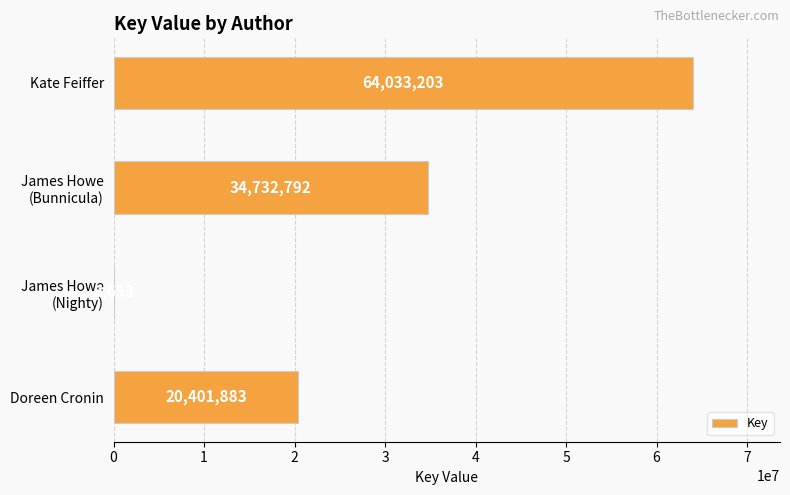

At which label is the value closest to 32019918?

James Howe
(Bunnicula)